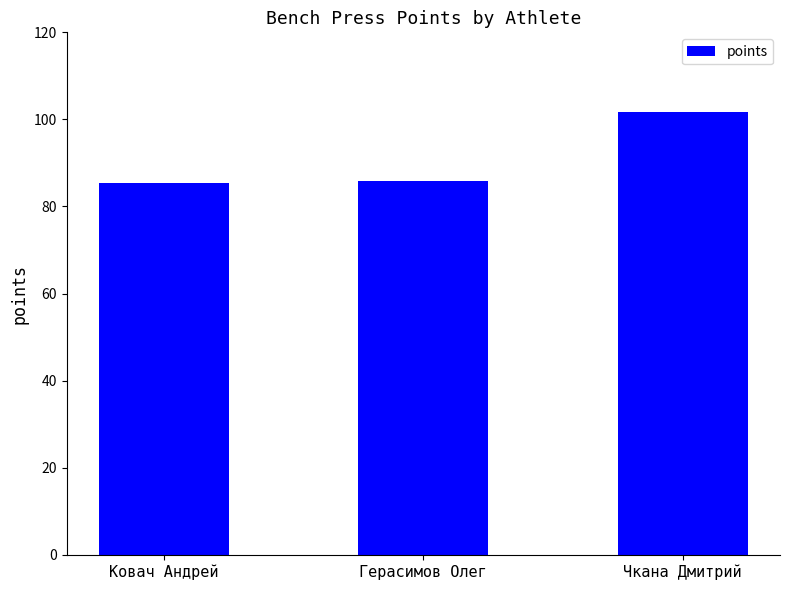

Approximately how many times larger is the value at Чкана Дмитрий compared to Герасимов Олег?

1.2